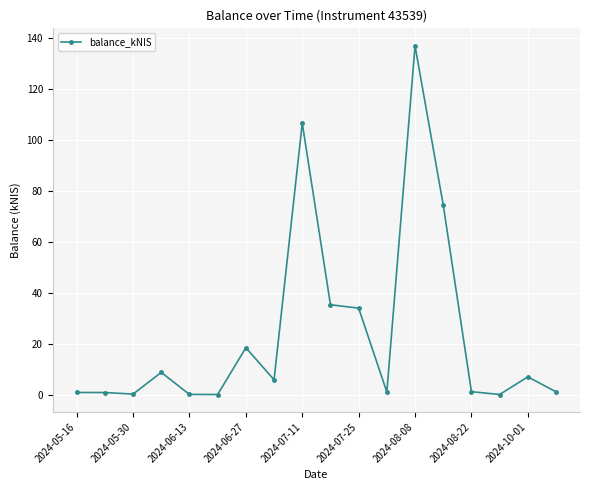

What is the average value?

24.0